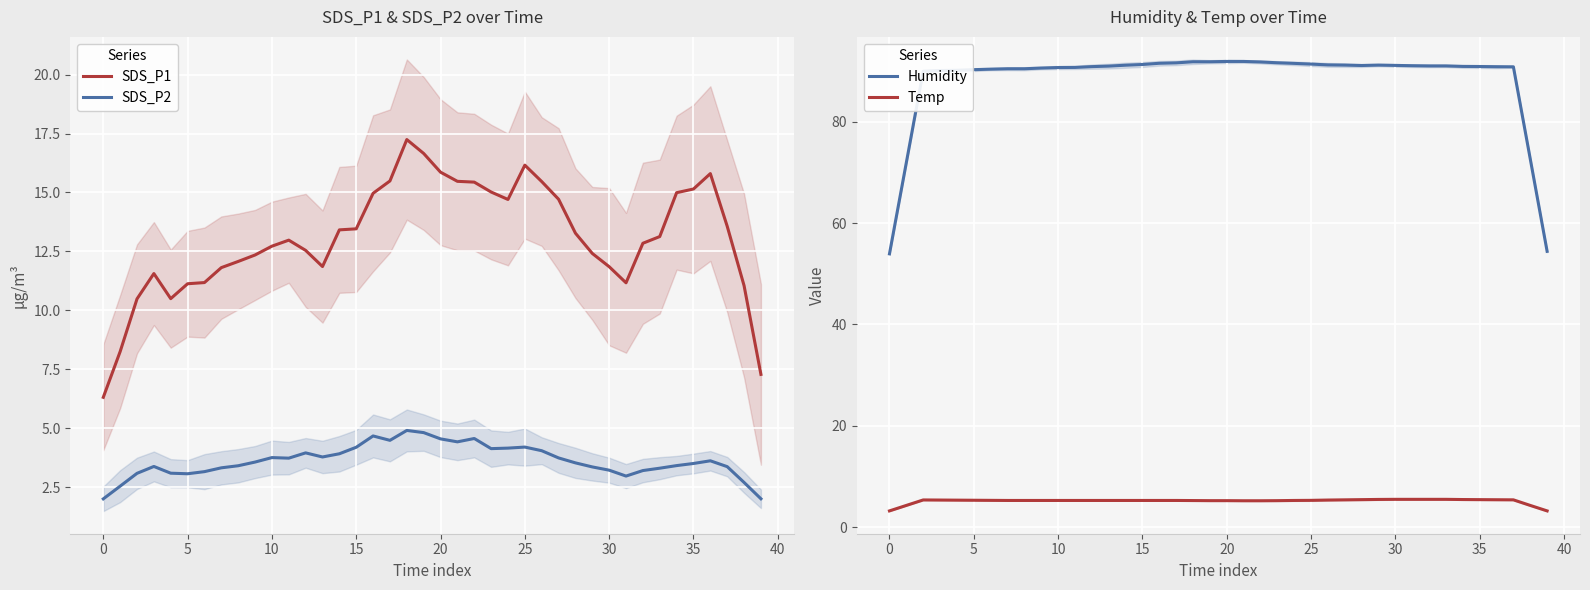

What is the greatest value displayed?

91.9